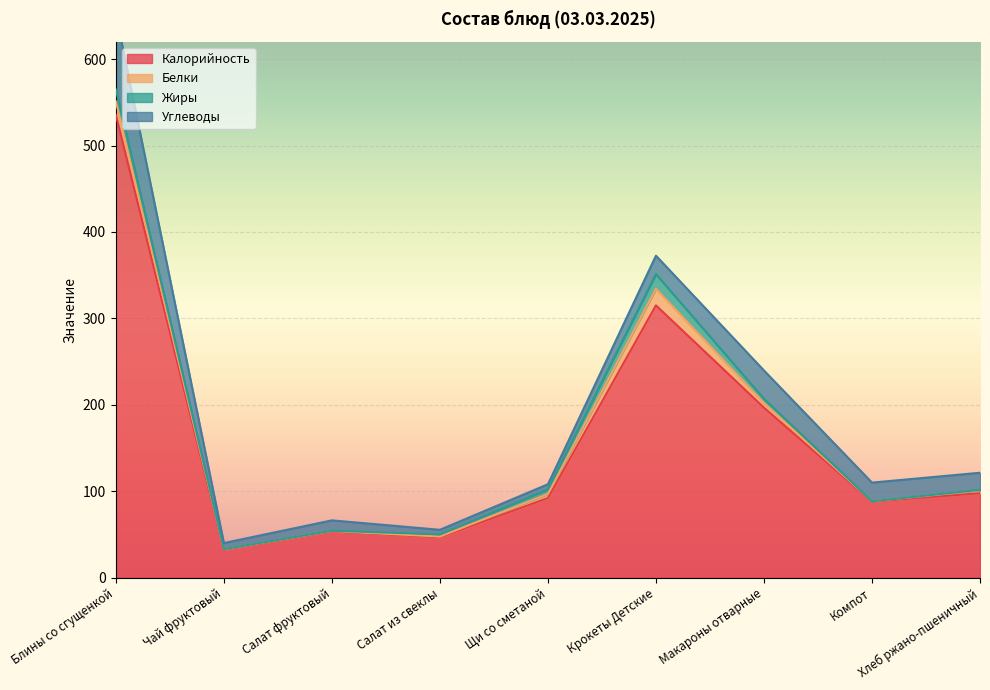

Which label corresponds to the largest value in the chart?

Блины со сгущенкой